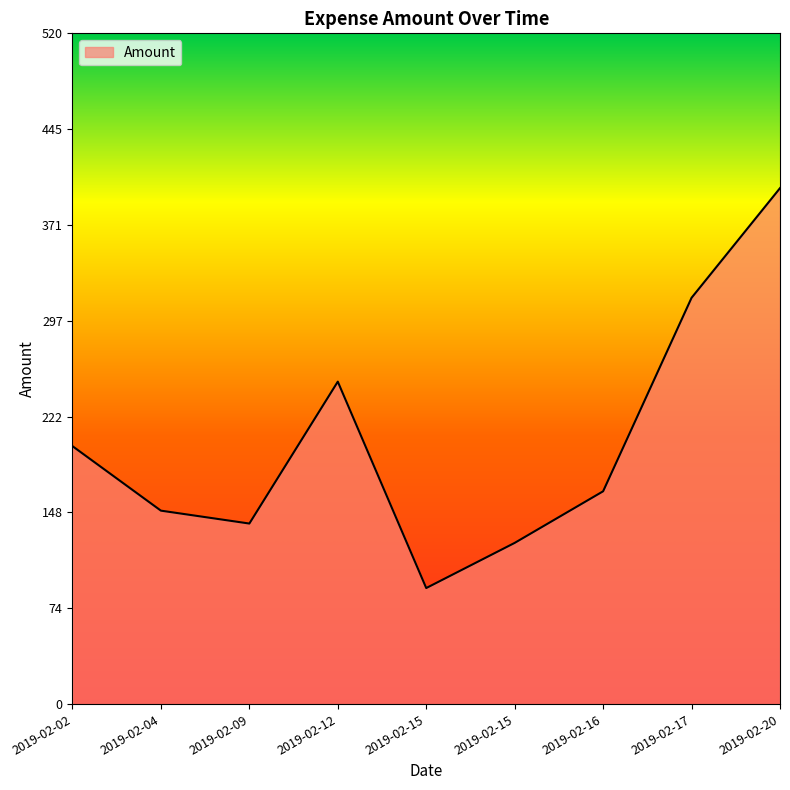

The value at 2019-02-20 is 690. True or false?

False